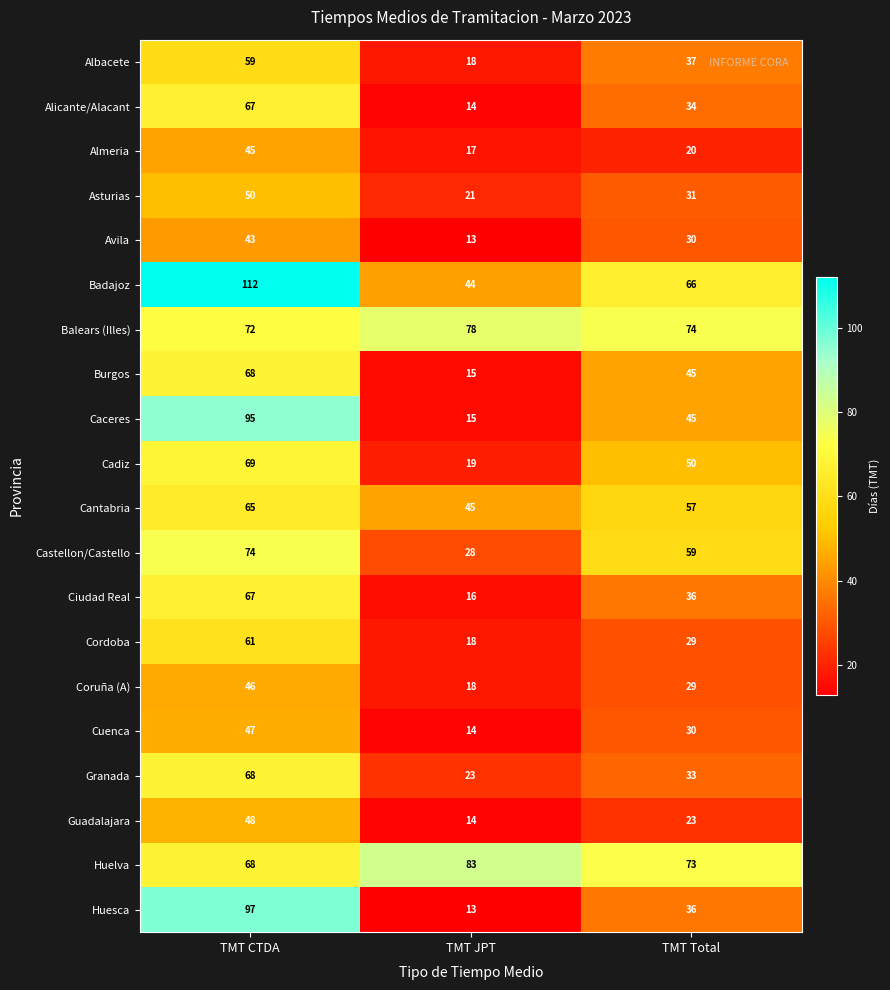

How many distinct data groups are displayed?

20